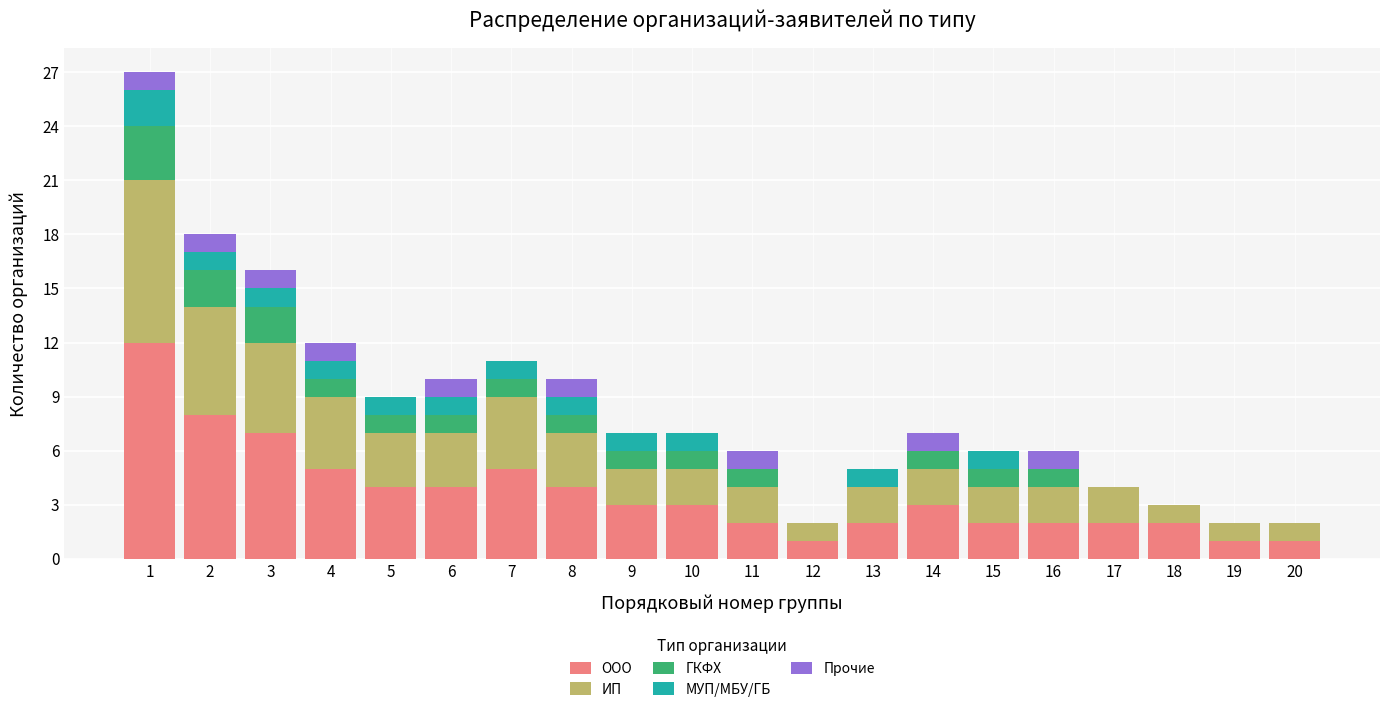

The ООО series shows 2 at 15. True or false?

True